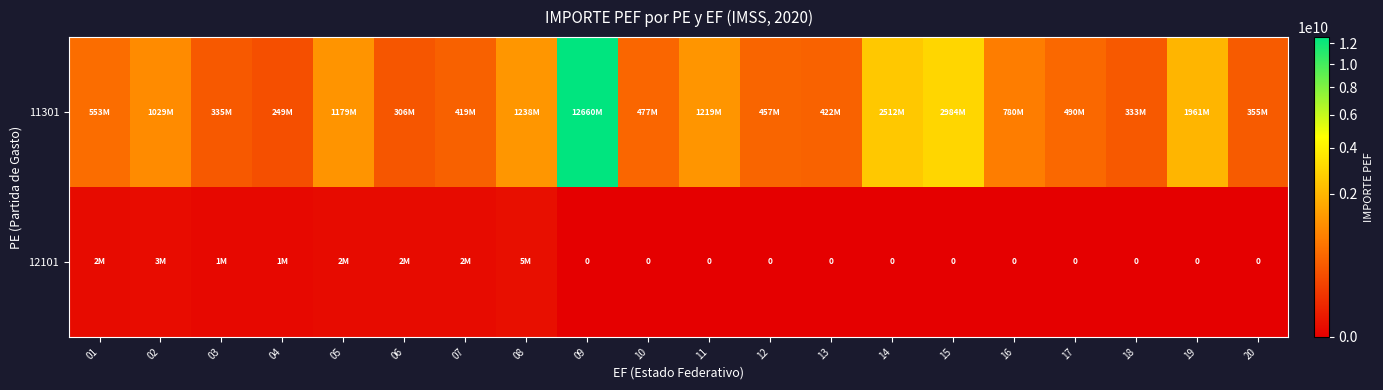

Rank the series by their average value, from highest to lowest.

11301, 12101